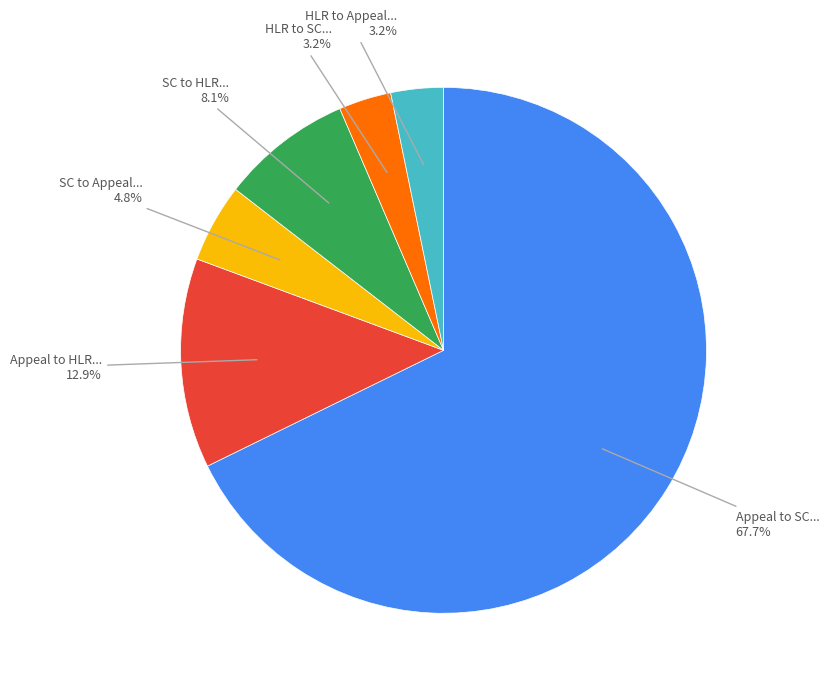

Is there a majority slice in this chart?

Yes